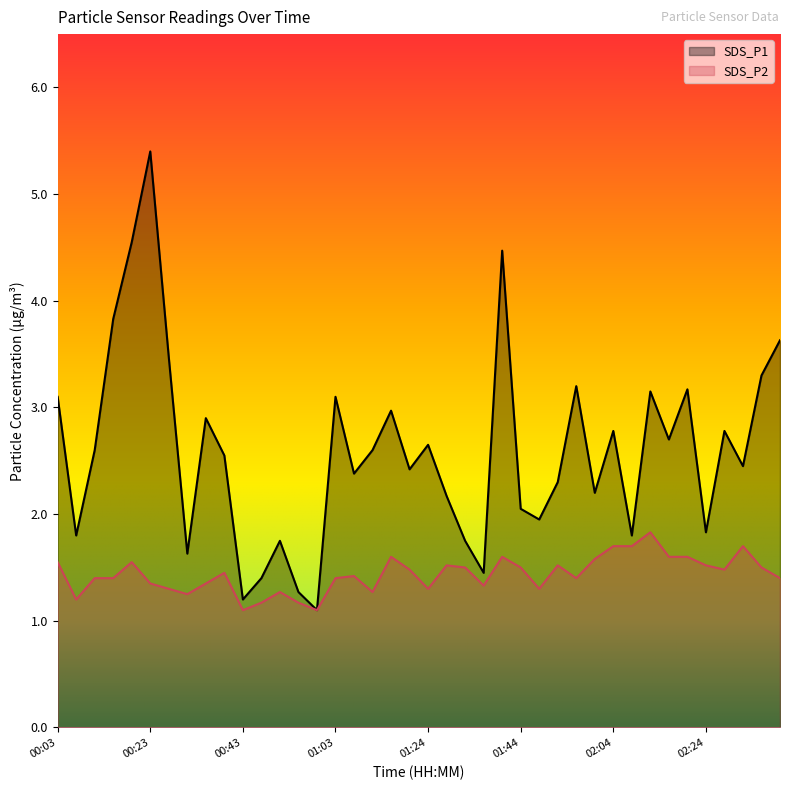

Does the chart have visible grid lines?

No